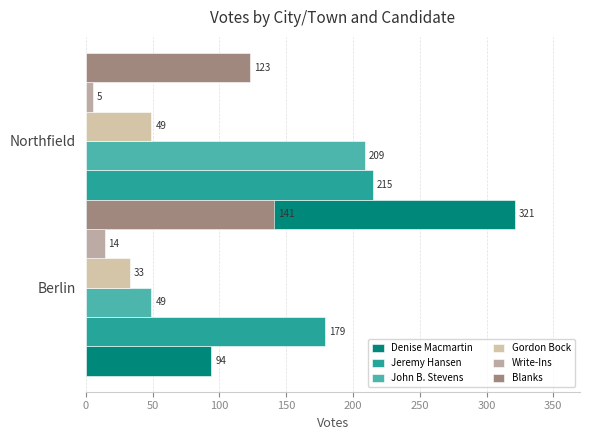

Reading left to right, extract all data points from this chart.

Denise Macmartin: 94	321
Jeremy Hansen: 179	215
John B. Stevens: 49	209
Gordon Bock: 33	49
Write-Ins: 14	5
Blanks: 141	123